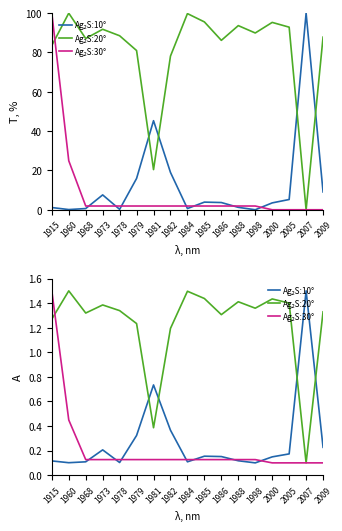

What is the total value across all series at 1973?

1.7